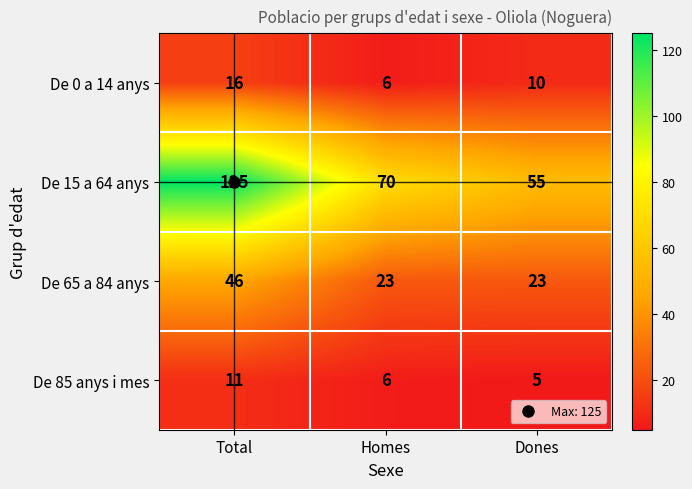

Which category has the highest value in the De 0 a 14 anys series?

Total